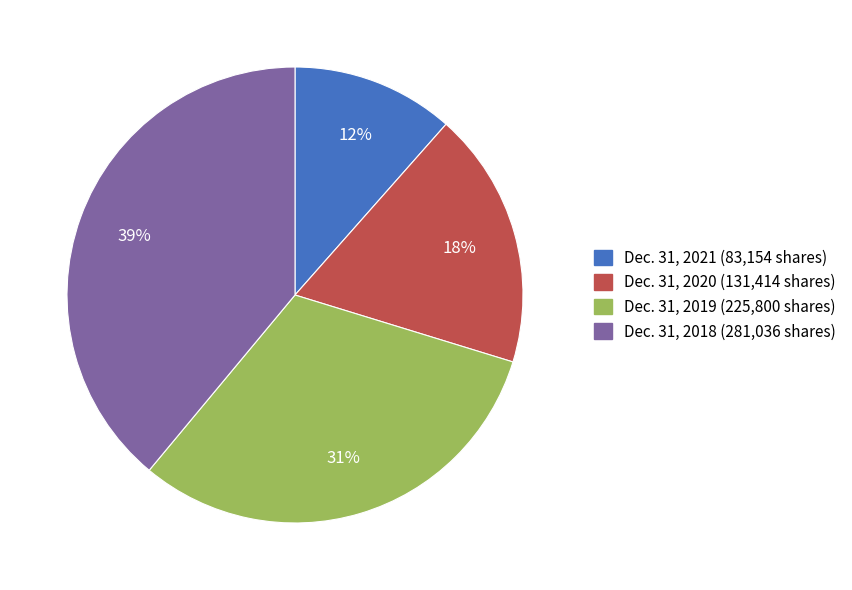

Is Dec. 31, 2020 the majority of the pie?

No